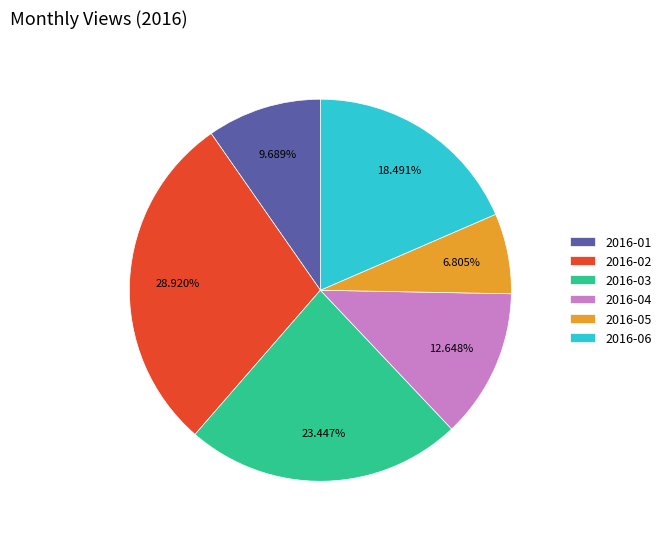

Is 2016-03 the majority of the pie?

No